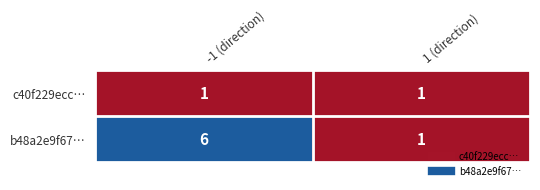

Which series has the largest range (max minus min)?

b48a2e9f67…